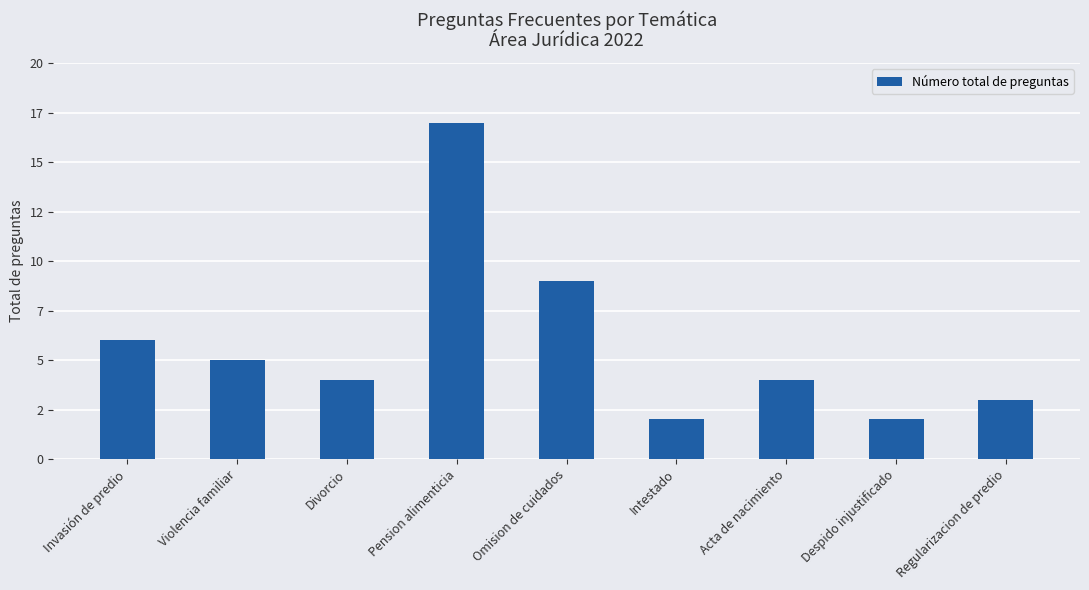

The value at Violencia familiar is 5. True or false?

True